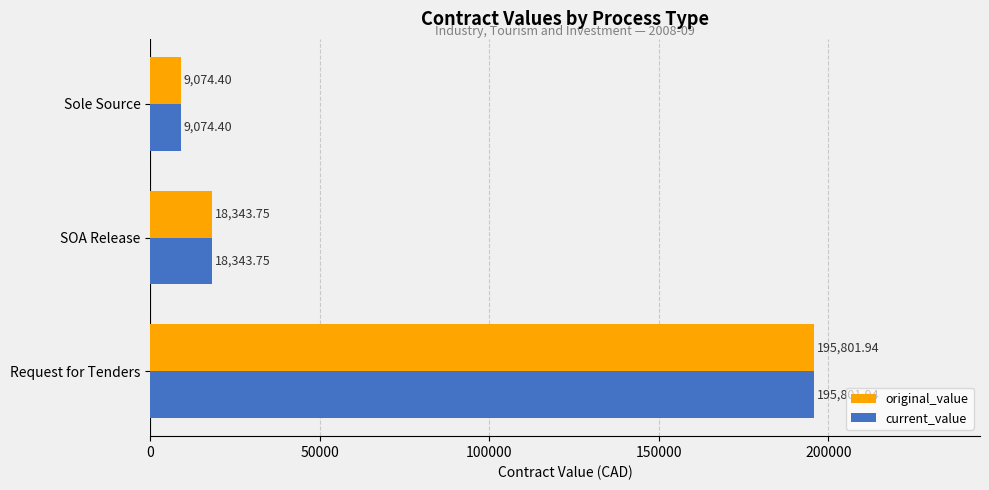

What is the average value of the current_value series?

74406.7